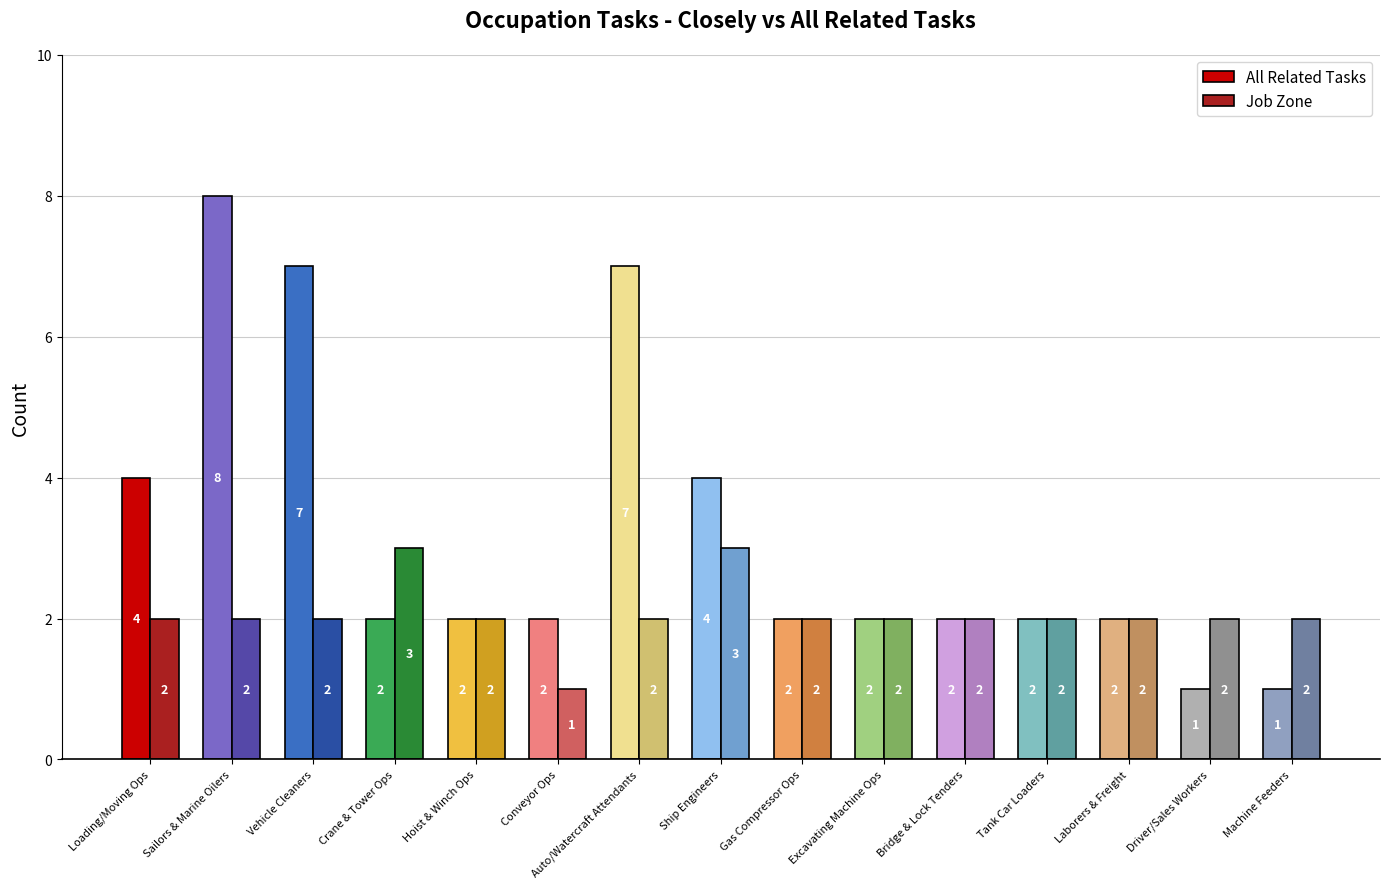

How many bars are there in total?

30